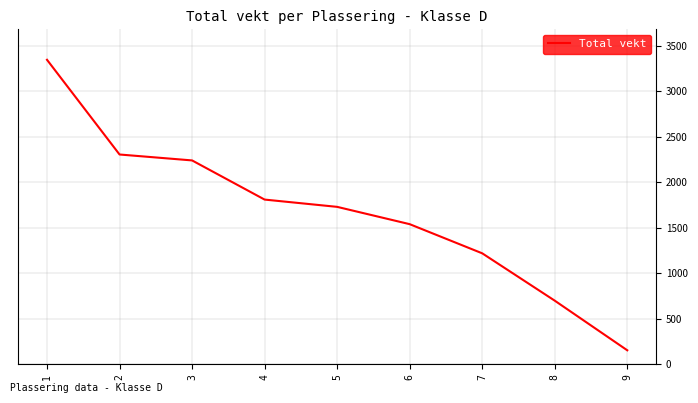

List the labels in order of value, largest first.

1, 2, 3, 4, 5, 6, 7, 8, 9